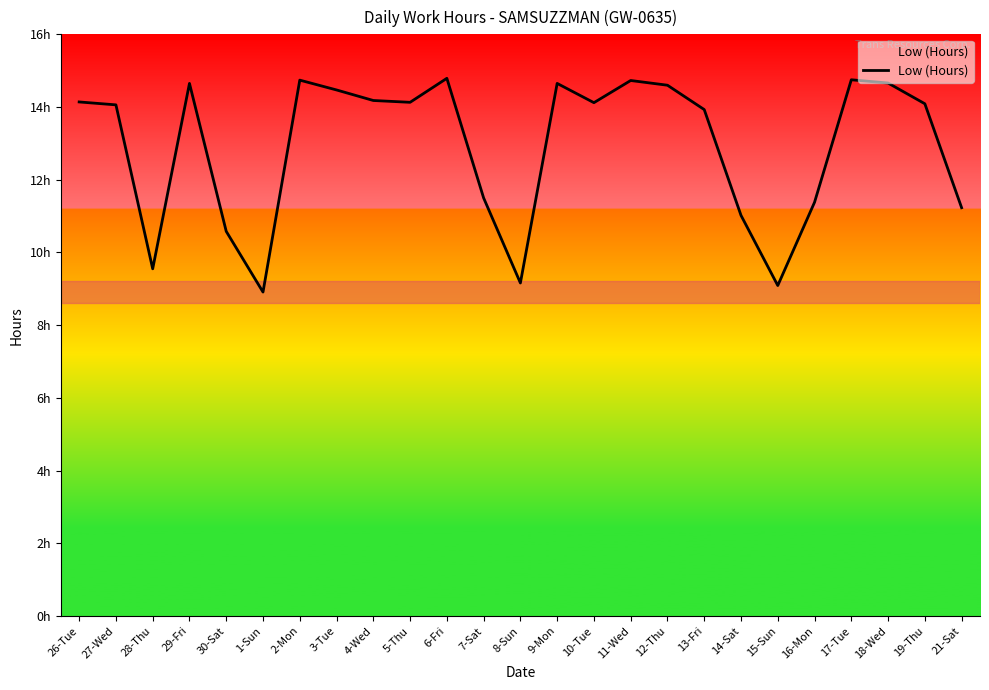

List the labels in order of value, smallest first.

1-Sun, 15-Sun, 8-Sun, 28-Thu, 30-Sat, 14-Sat, 21-Sat, 16-Mon, 7-Sat, 13-Fri, 27-Wed, 19-Thu, 10-Tue, 5-Thu, 26-Tue, 4-Wed, 3-Tue, 12-Thu, 29-Fri, 9-Mon, 18-Wed, 11-Wed, 2-Mon, 17-Tue, 6-Fri